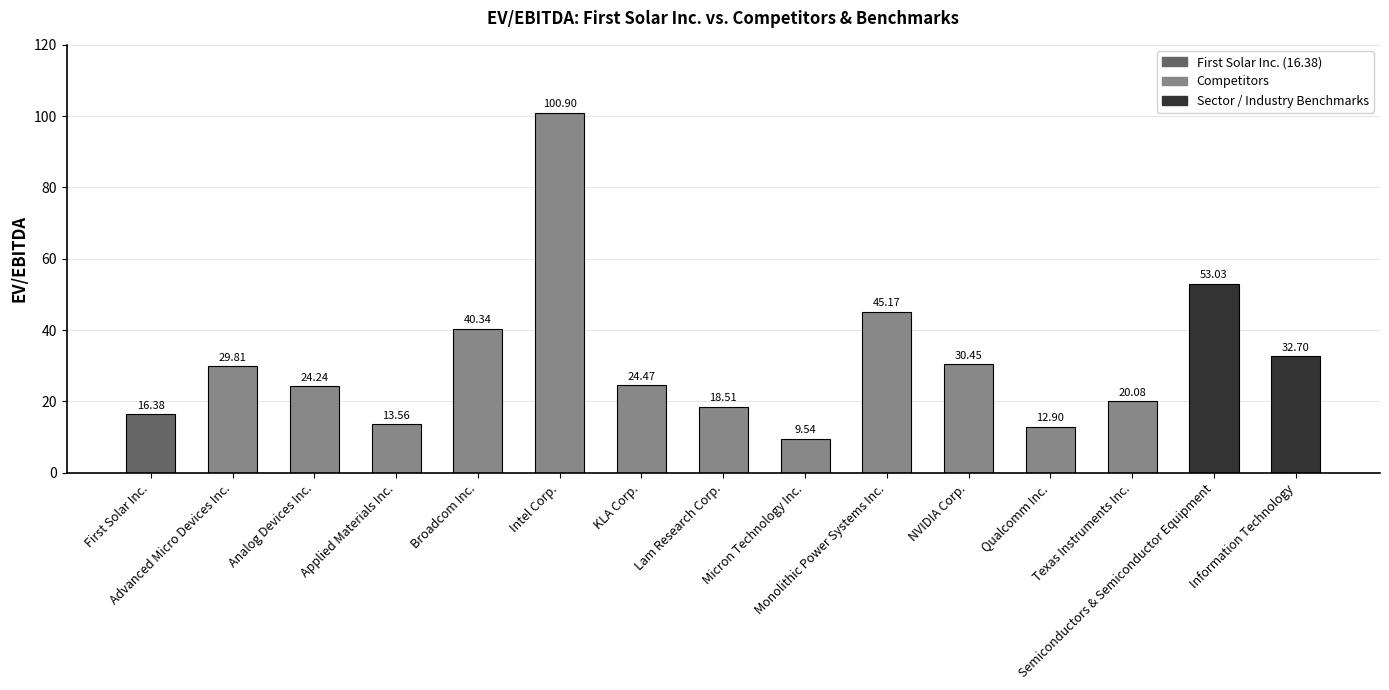

List the labels in order of value, smallest first.

Micron Technology Inc., Qualcomm Inc., Applied Materials Inc., First Solar Inc., Lam Research Corp., Texas Instruments Inc., Analog Devices Inc., KLA Corp., Advanced Micro Devices Inc., NVIDIA Corp., Information Technology, Broadcom Inc., Monolithic Power Systems Inc., Semiconductors & Semiconductor Equipment, Intel Corp.